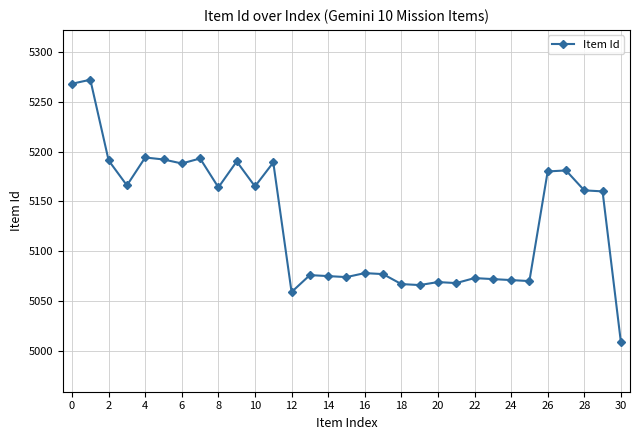

What is the minimum value shown in the chart?

5009